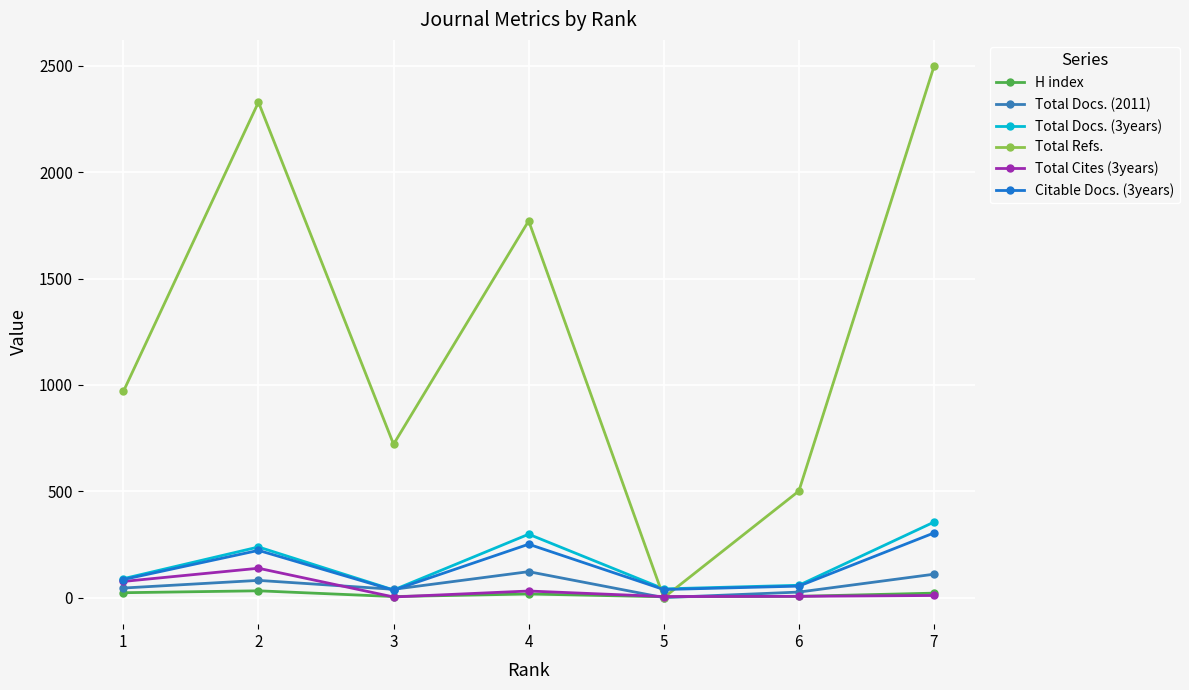

What is the total value across all series at 6?

651